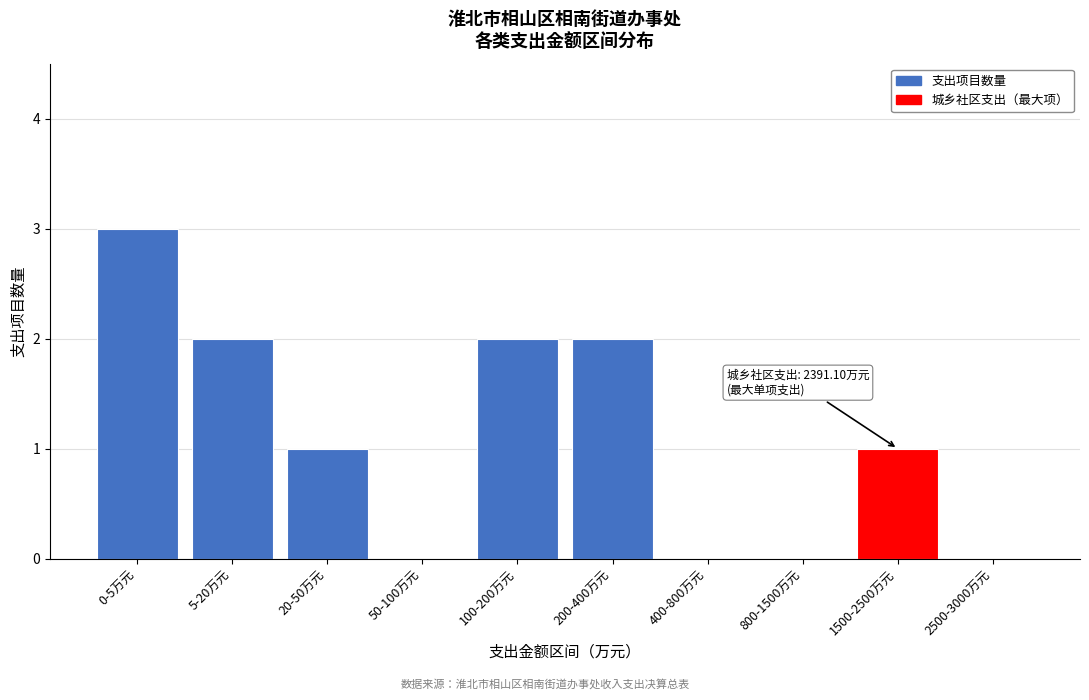

Reading left to right, extract all data points from this chart.

0-5万元=3	5-20万元=2	20-50万元=1	50-100万元=0	100-200万元=2	200-400万元=2	400-800万元=0	800-1500万元=0	1500-2500万元=1	2500-3000万元=0